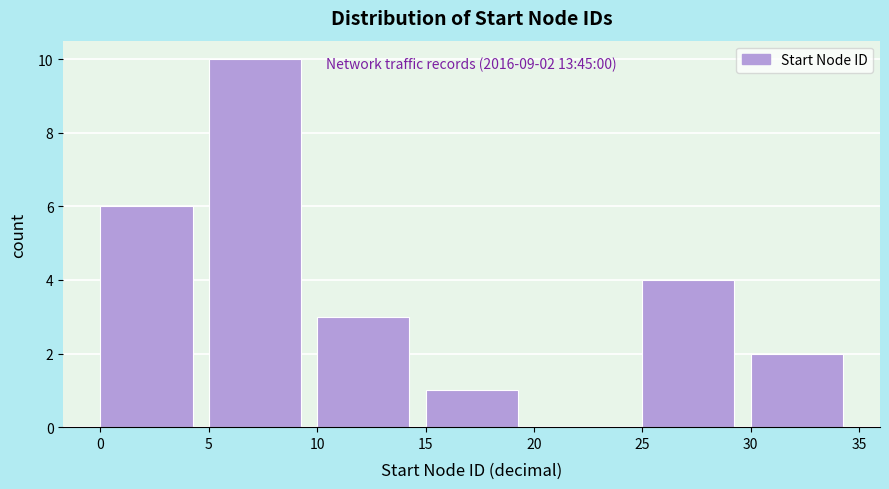

Over which range of the x-axis is the bar tallest?

5 to 10